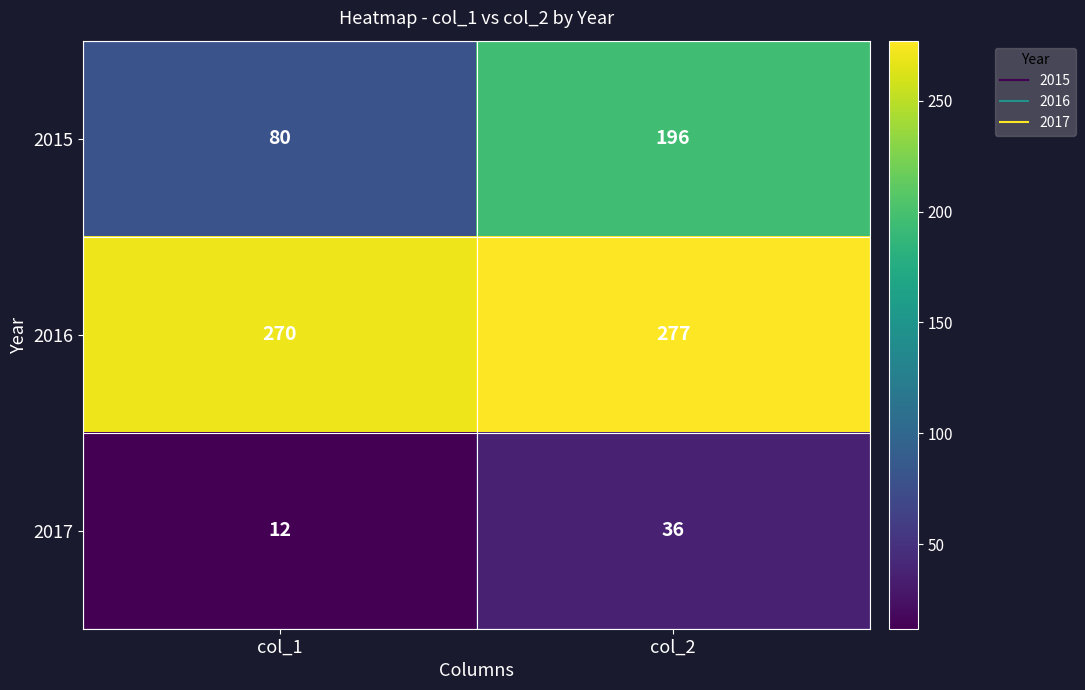

Is it true that 2017 equals 21 at col_1?

False